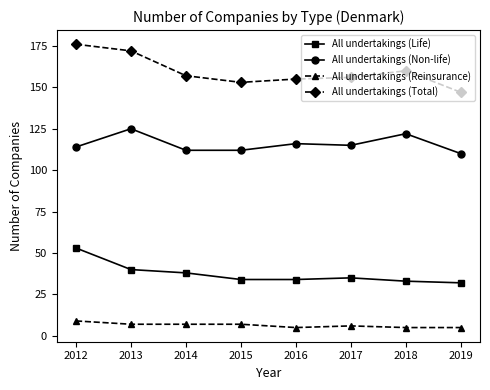

What is the difference between the All undertakings (Reinsurance) values at 2012 and 2017?

3